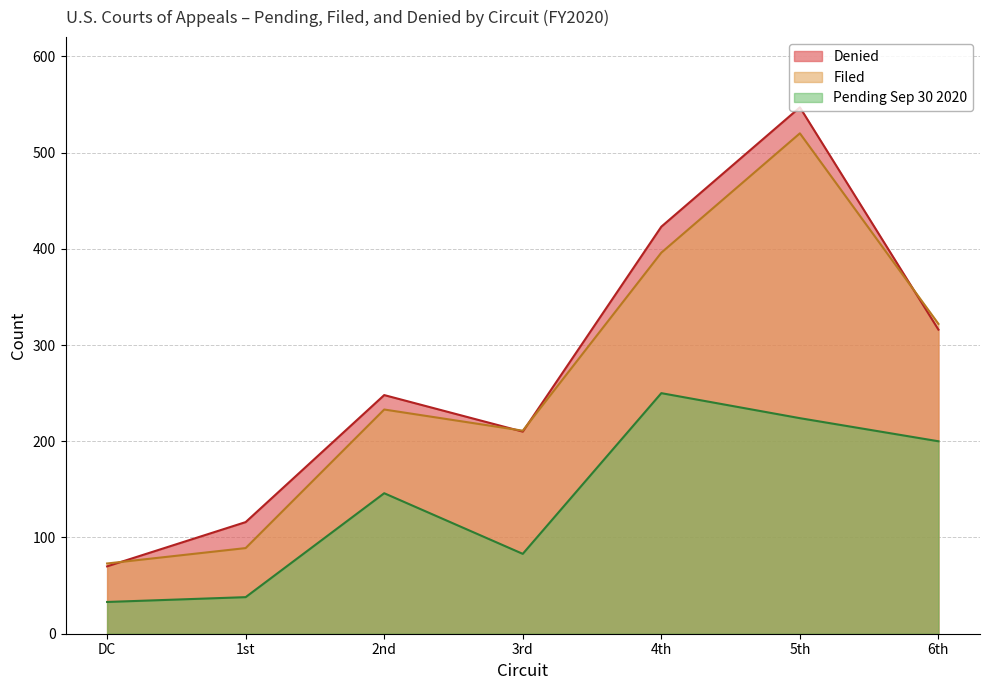

What is the spread (max minus min) of values at 6th?

122